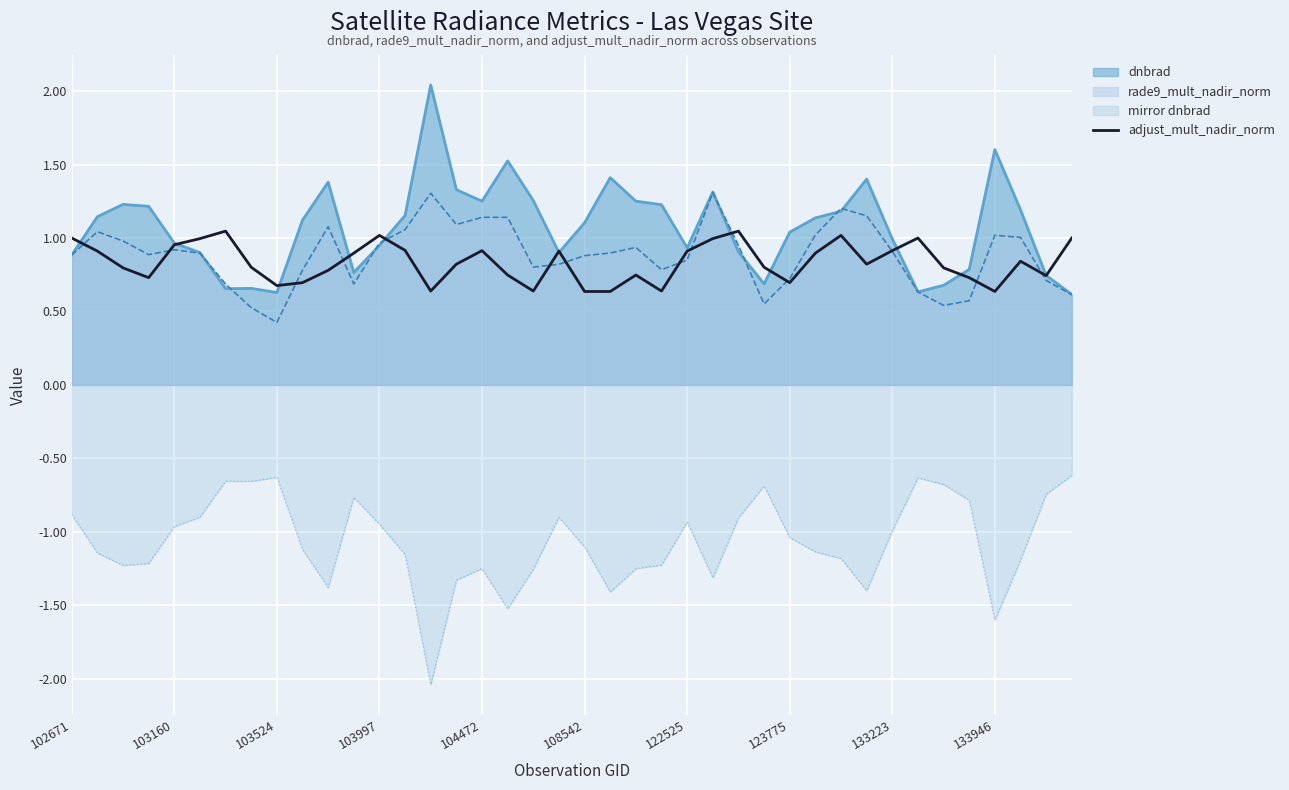

True or false: adjust_mult_nadir_norm and mirror dnbrad cross at least once.

False